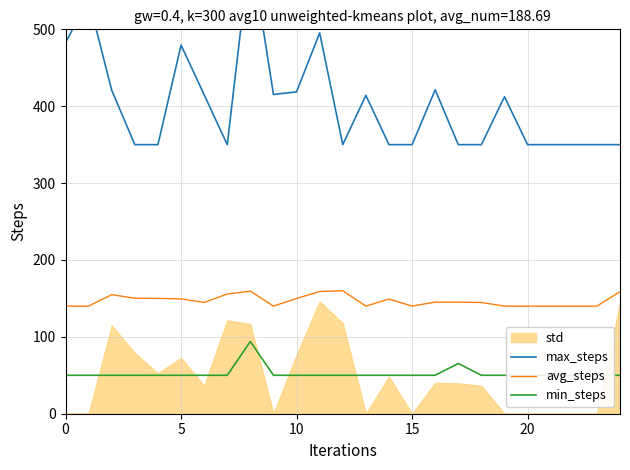

True or false: min_steps and avg_steps cross at least once.

False